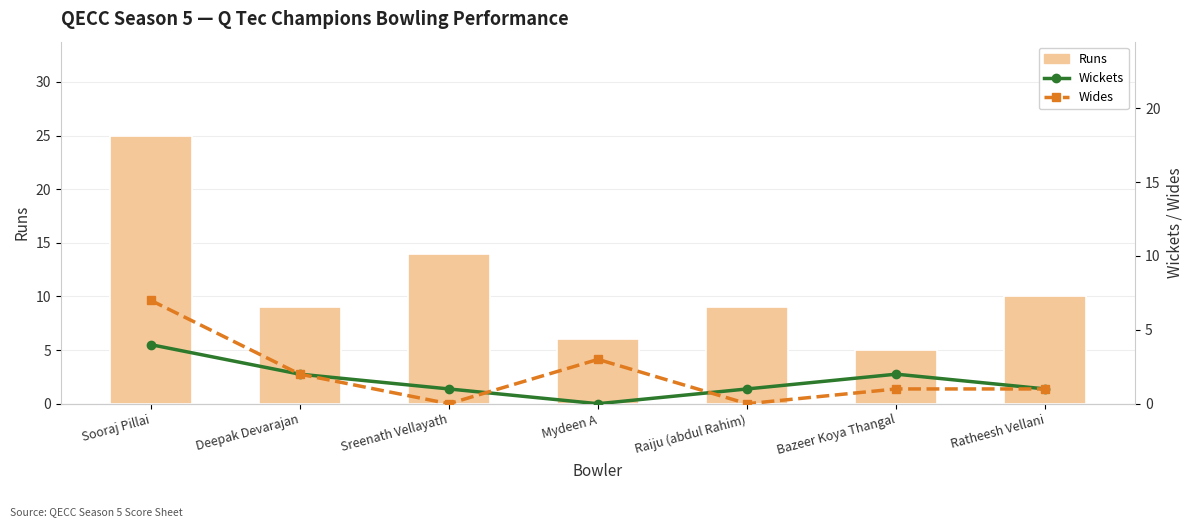

At Sooraj Pillai, list the series in order from smallest to largest.

Wickets, Wides, Runs